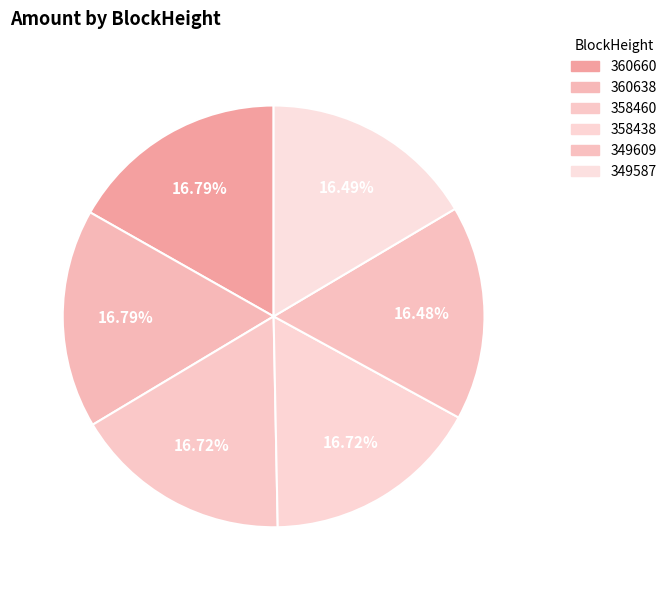

Which slice is the largest?

360638